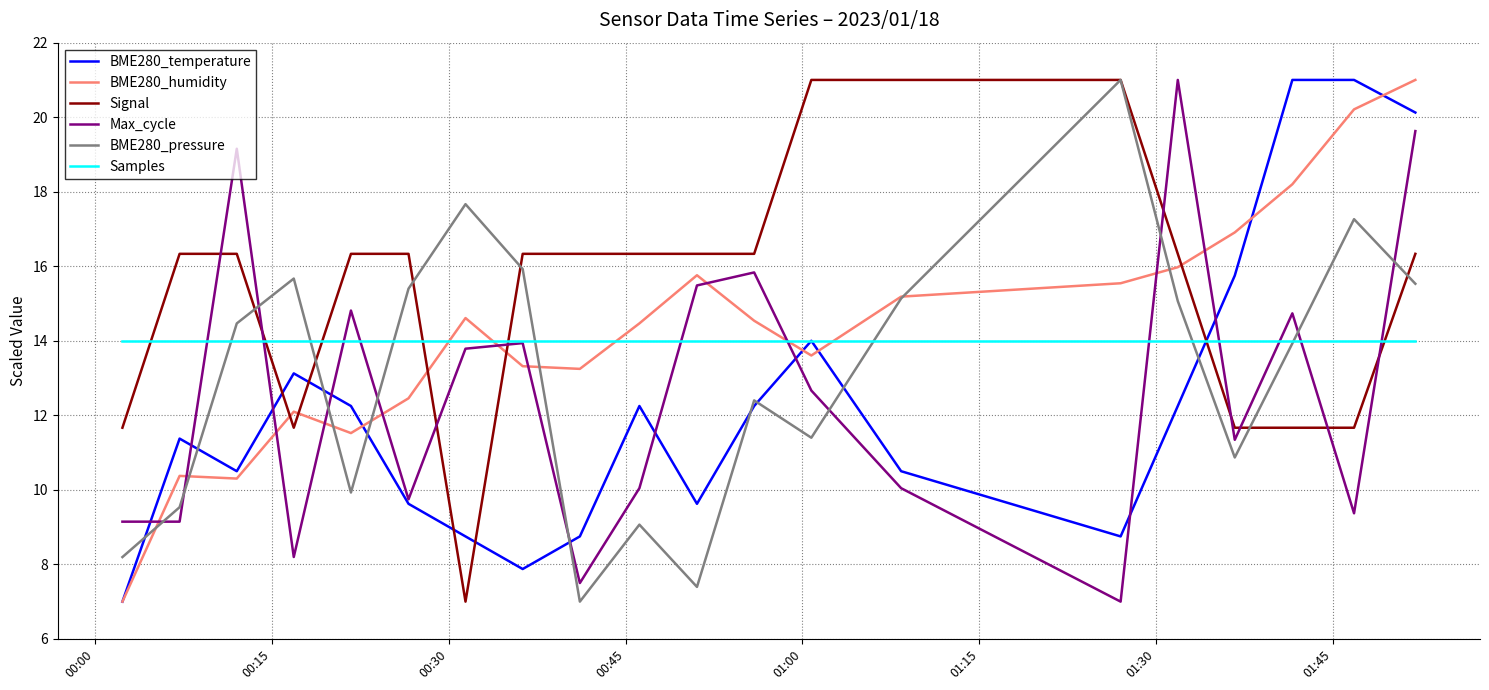

What is the highest value of the BME280_humidity series?

21.0